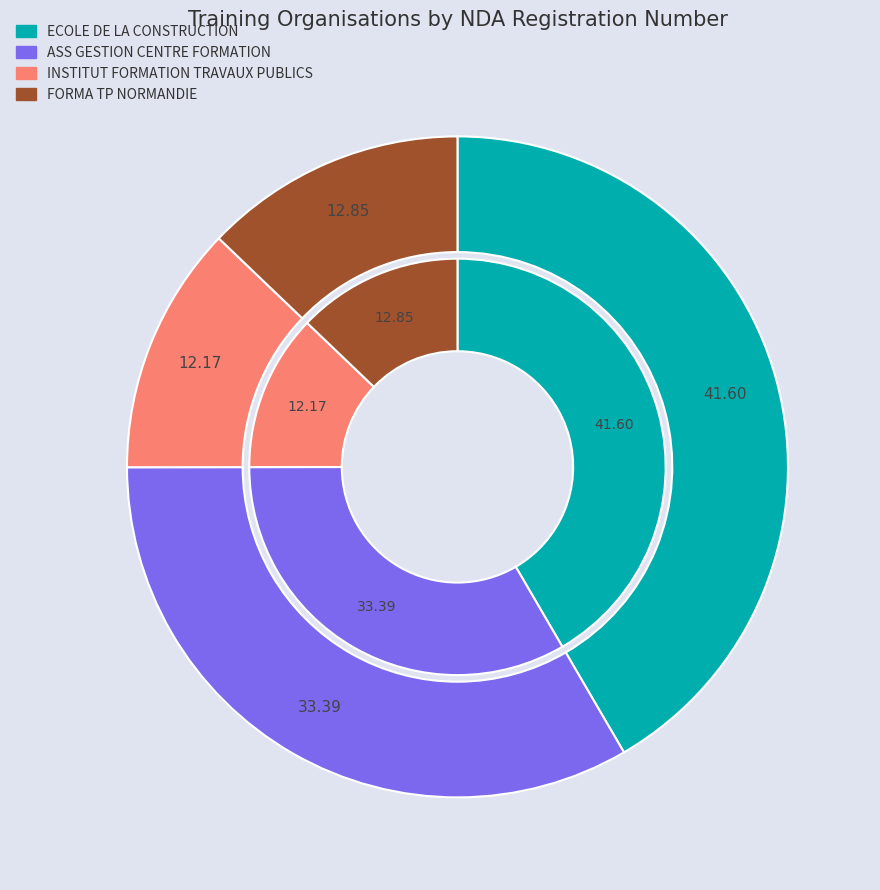

What percentage is the 2 slice, to the nearest percent?

12%